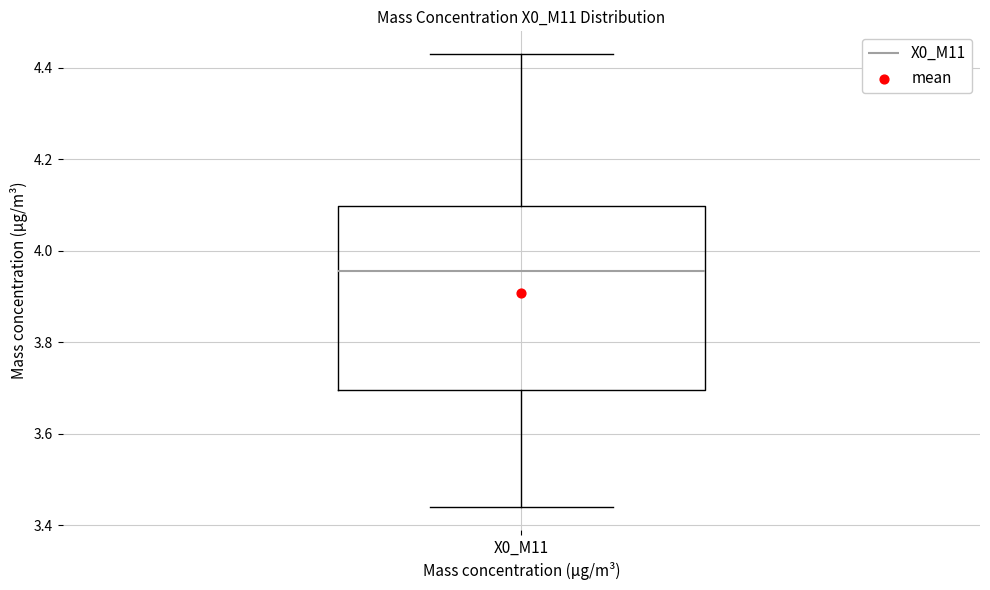

Where is the lower edge of the box for X0_M11 on the y-axis? The values are not printed on the chart, so give them approximately, as read against the axis.

3.70